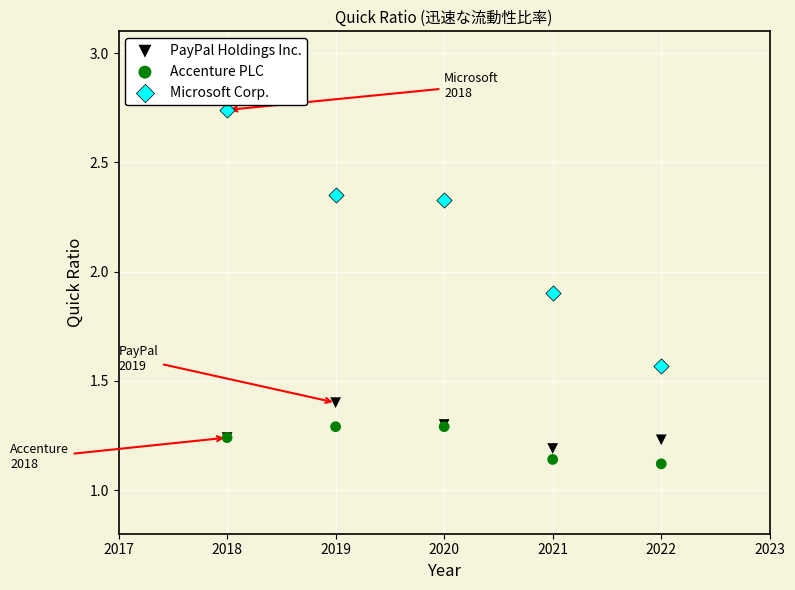

Which series contains the lowest Y value?

Accenture PLC